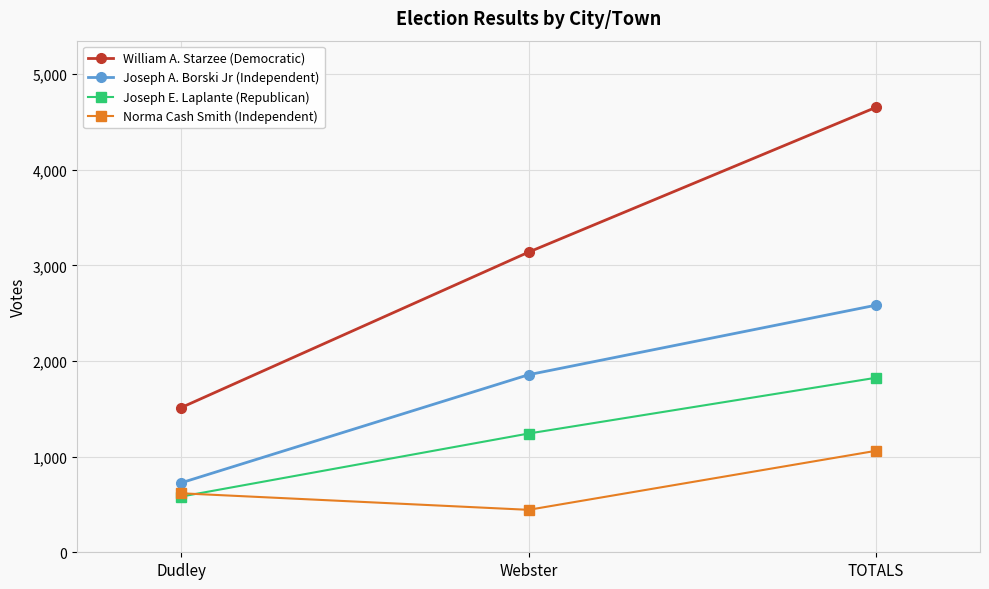

Which label corresponds to the smallest value in the chart?

Webster